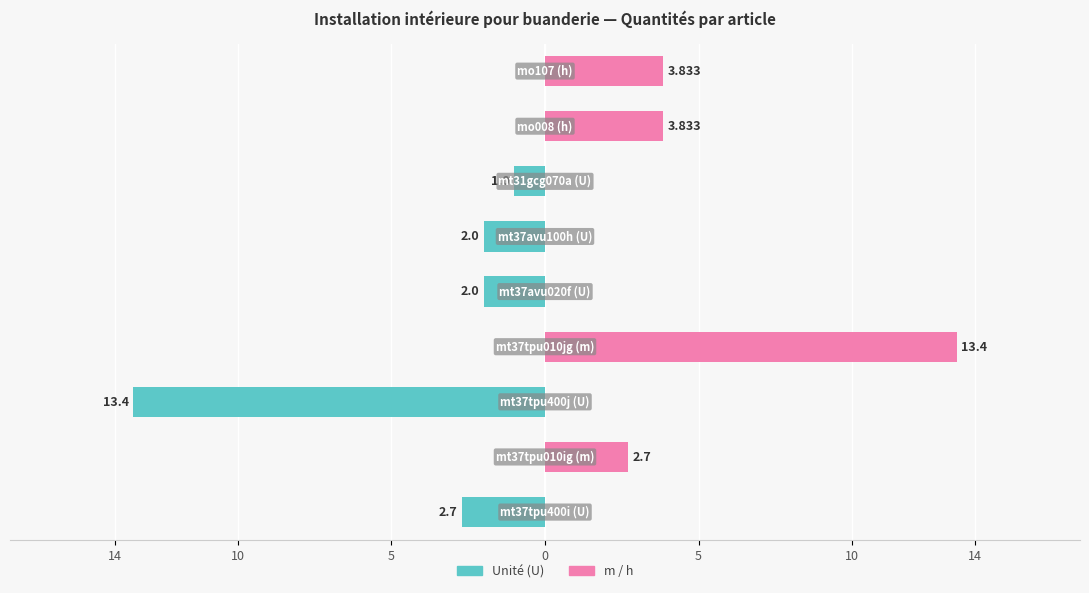

Which series has the largest total across all categories?

m / h